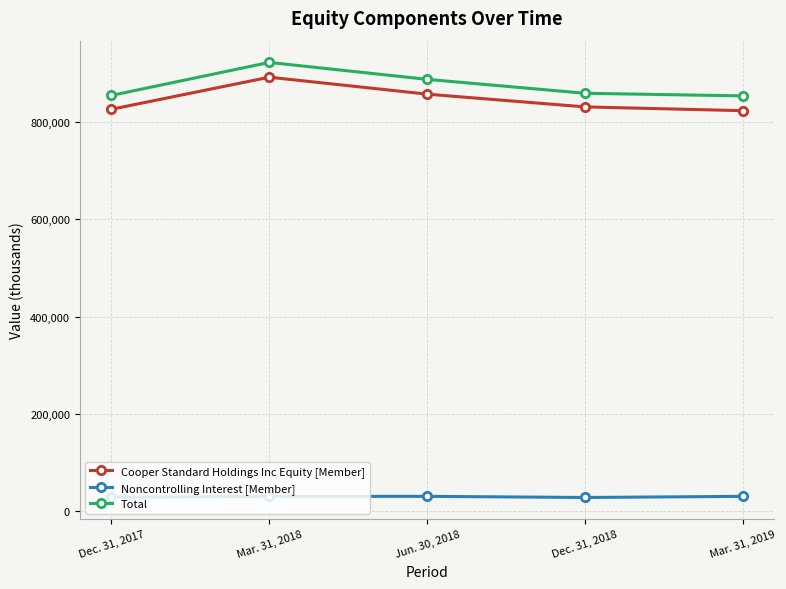

What are all the series names shown in the legend?

Cooper Standard Holdings Inc Equity [Member], Noncontrolling Interest [Member], Total